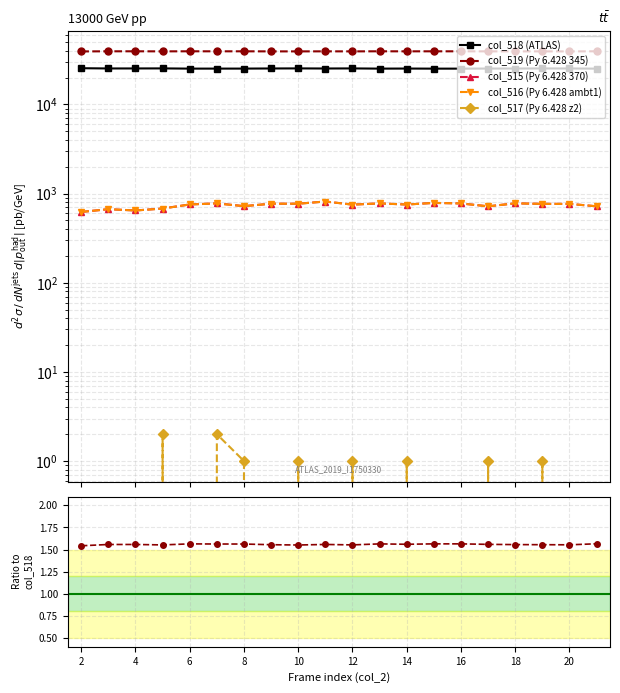

Does the chart have visible grid lines?

Yes